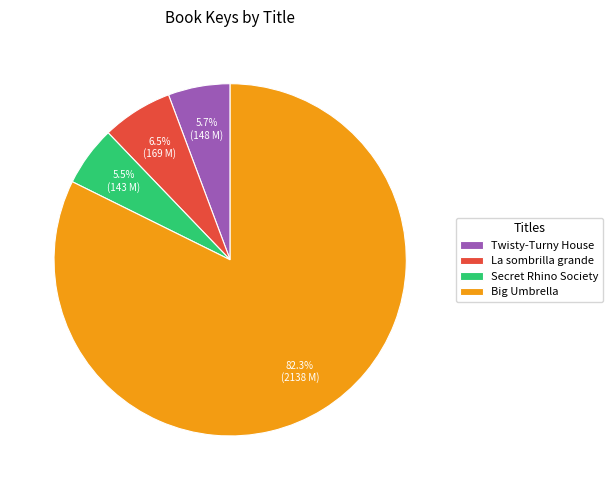

What is the total percentage of Big Umbrella and La sombrilla grande?

88.8%